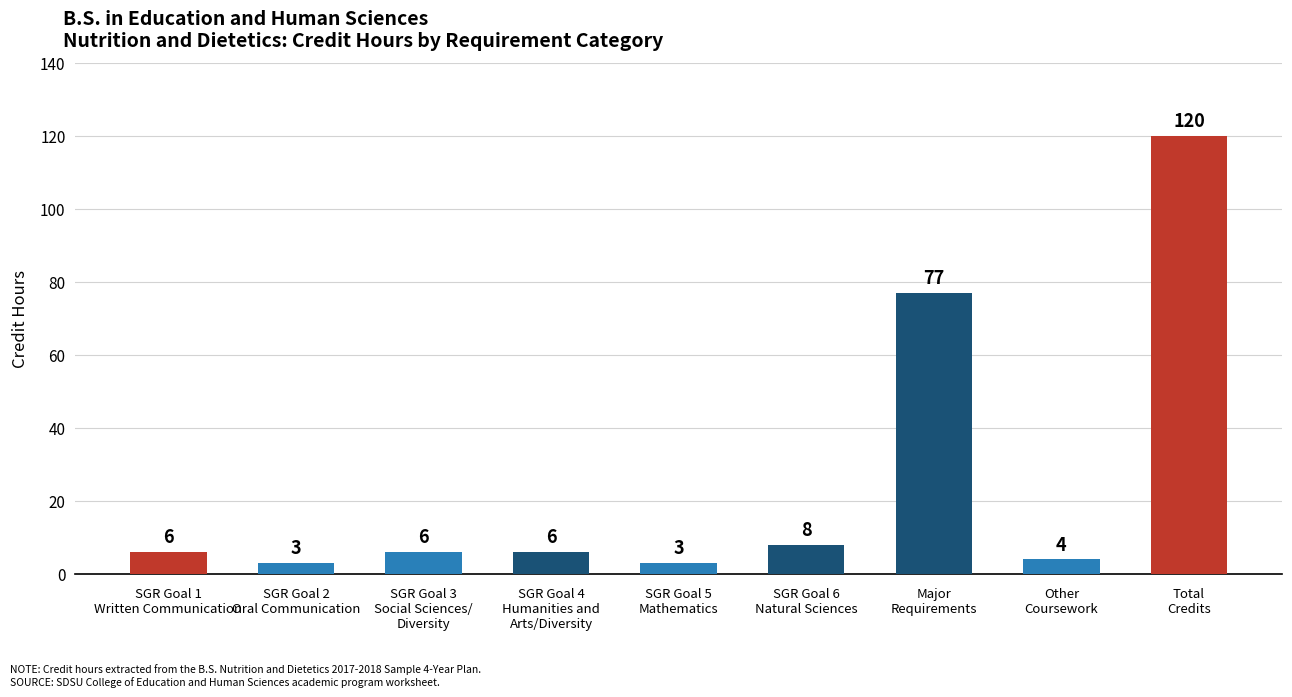

What is the sum of the values at SGR Goal 1
Written Communication and SGR Goal 5
Mathematics?

9